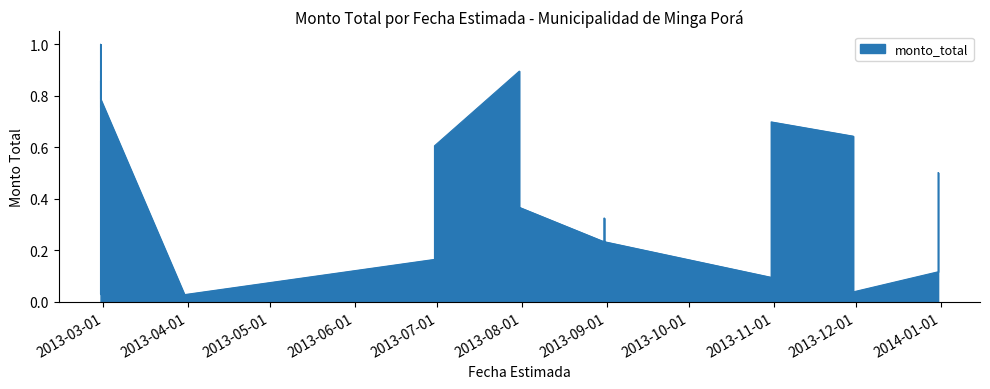

Reading left to right, extract all data points from this chart.

2013-02-28=0.8	2013-02-28=1.0	2013-02-28=0.0	2013-02-28=0.9	2013-02-28=0.8	2013-03-31=0.0	2013-03-31=0.0	2013-03-31=0.0	2013-06-30=0.2	2013-06-30=0.1	2013-06-30=0.0	2013-06-30=0.6	2013-07-31=0.9	2013-07-31=0.1	2013-07-31=0.4	2013-08-31=0.2	2013-08-31=0.2	2013-08-31=0.2	2013-08-31=0.3	2013-08-31=0.2	2013-10-31=0.1	2013-10-31=0.6	2013-10-31=0.7	2013-11-30=0.6	2013-11-30=0.1	2013-11-30=0.0	2013-12-31=0.1	2013-12-31=0.5